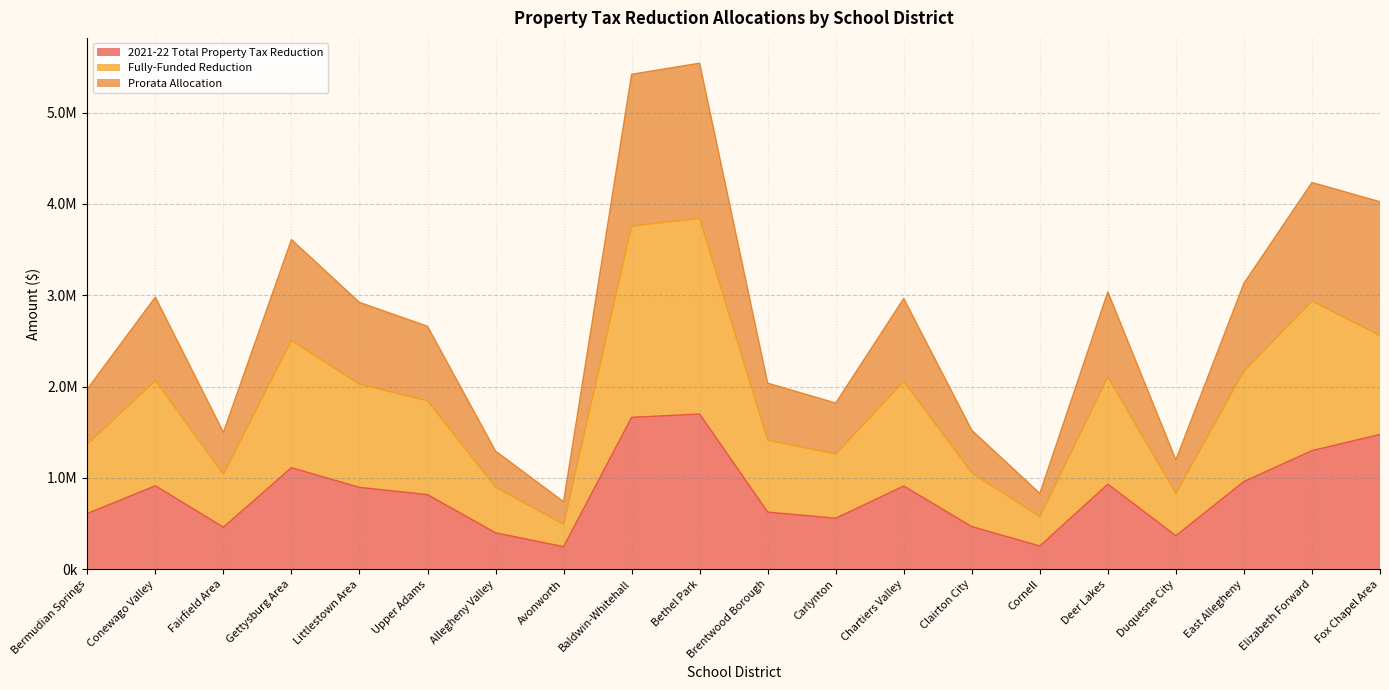

How many values in the 2021-22 Total Property Tax Reduction series are below 896425?

10